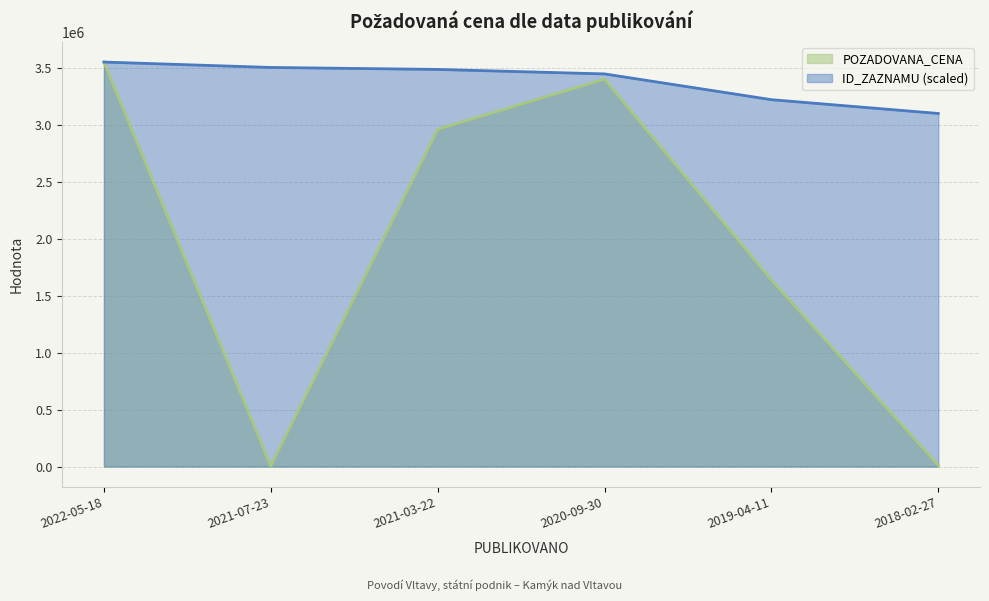

Reading right to left, extract all data points from this chart.

12500	1638350	3400000	2960000	4060	3550000